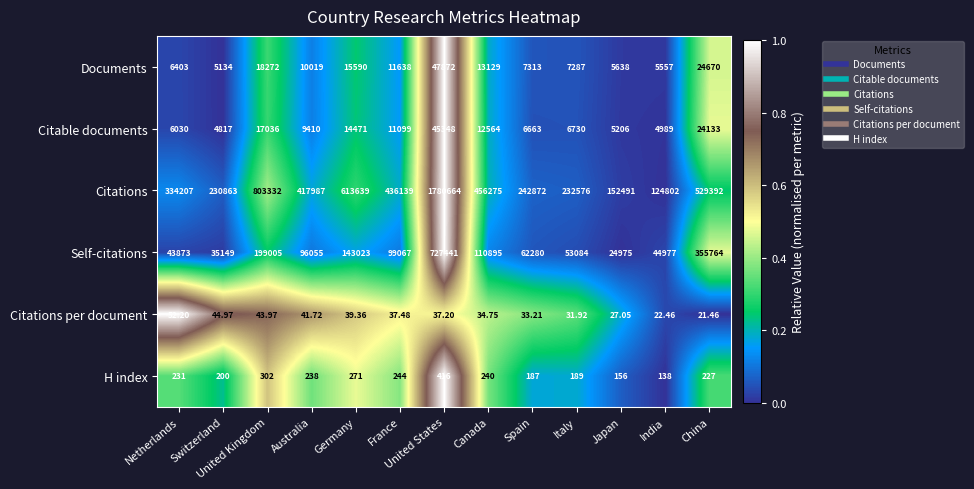

Which series has the largest total across all categories?

Citations